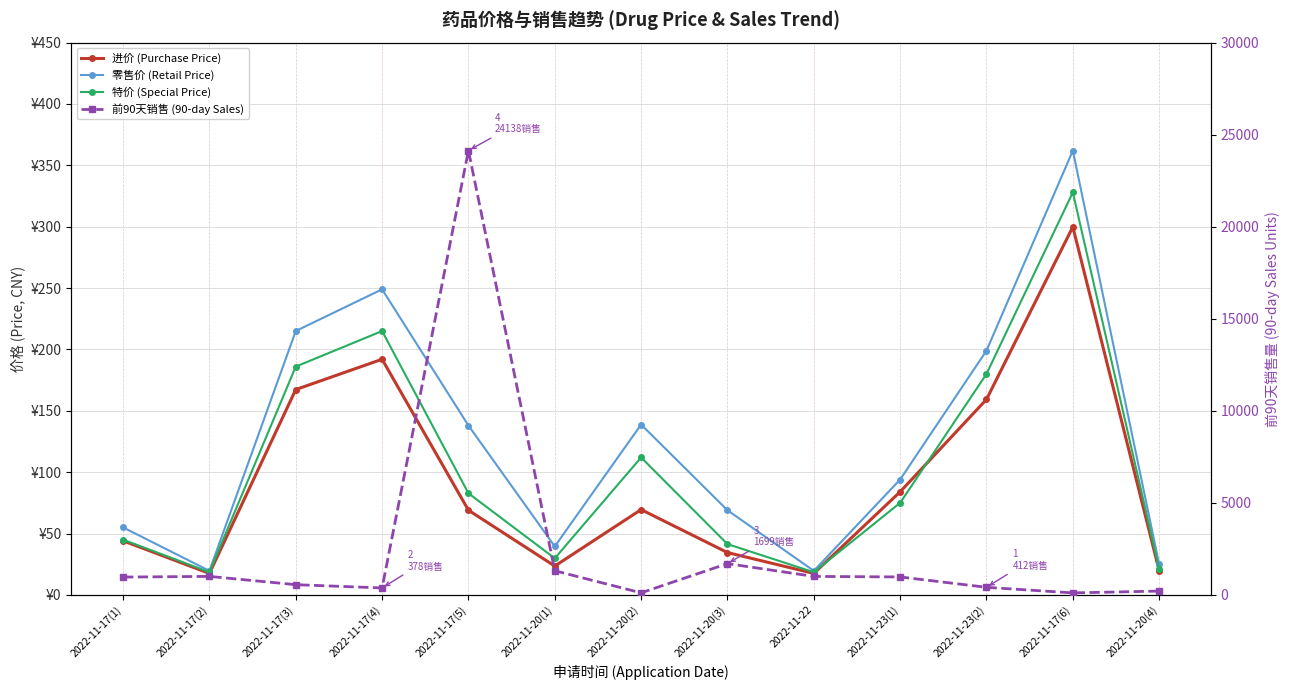

The 进价 (Purchase Price) series shows 167.3 at 2022-11-17(3). True or false?

True